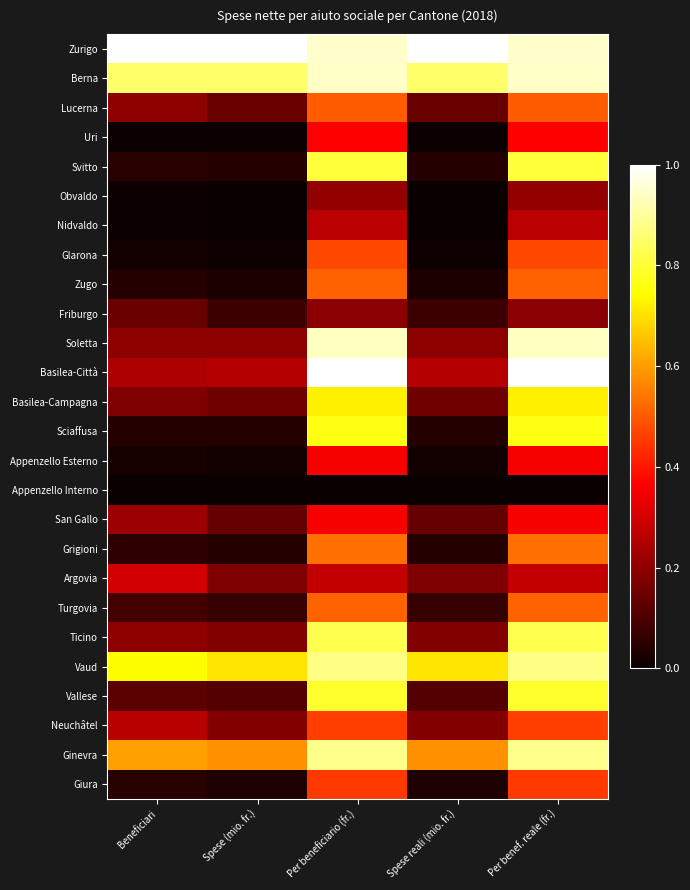

What is the total value across all series at Per beneficiario (fr.)?

15.0